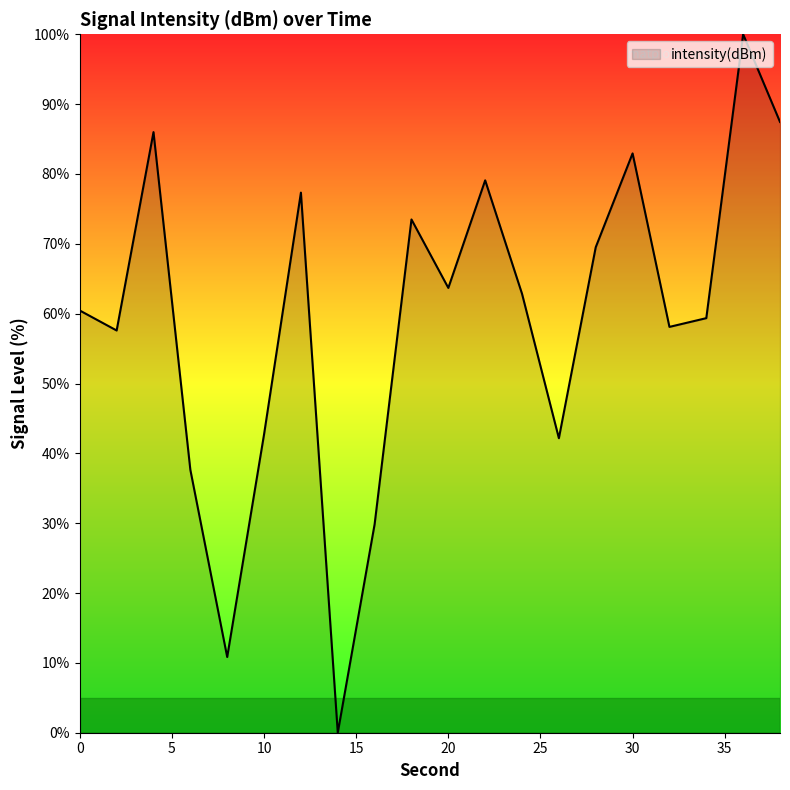

What is the maximum value shown in the chart?

100.0